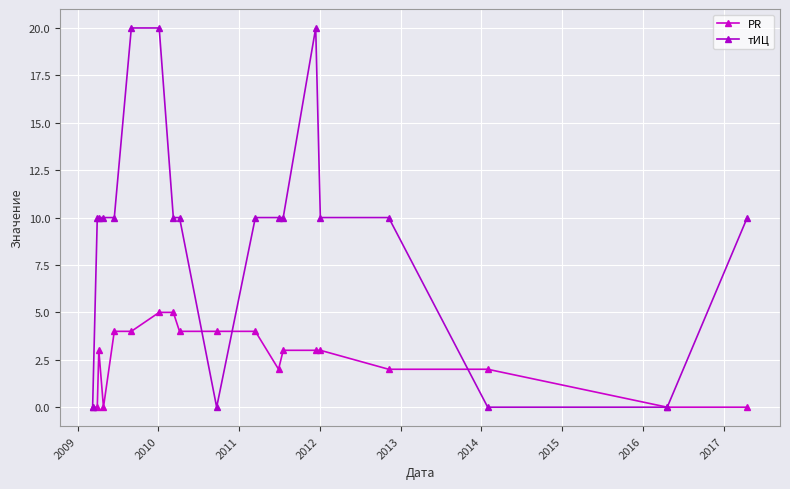

How many data points does each series have?

19